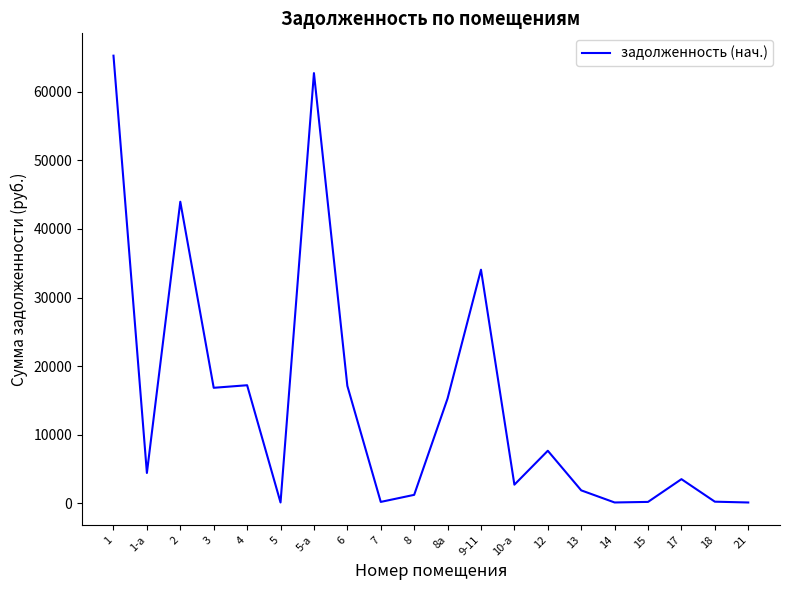

What is the greatest value displayed?

65260.6